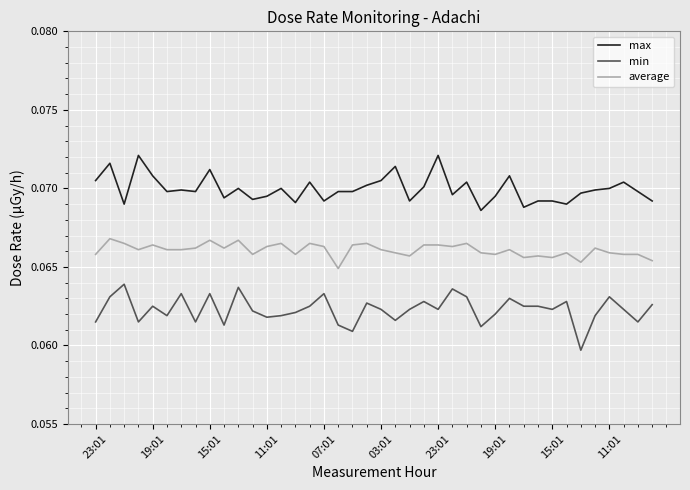

Rank the series by their average value, from highest to lowest.

max, average, min